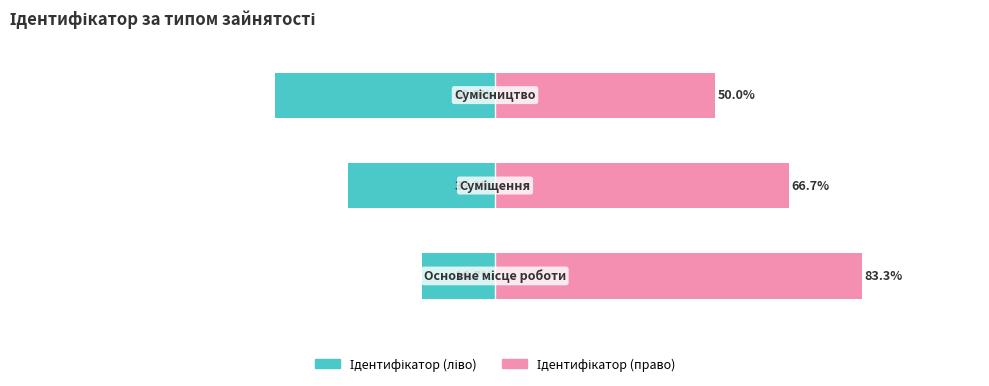

True or false: Ідентифікатор (ліво) has a value of -16.7 at 0.

True